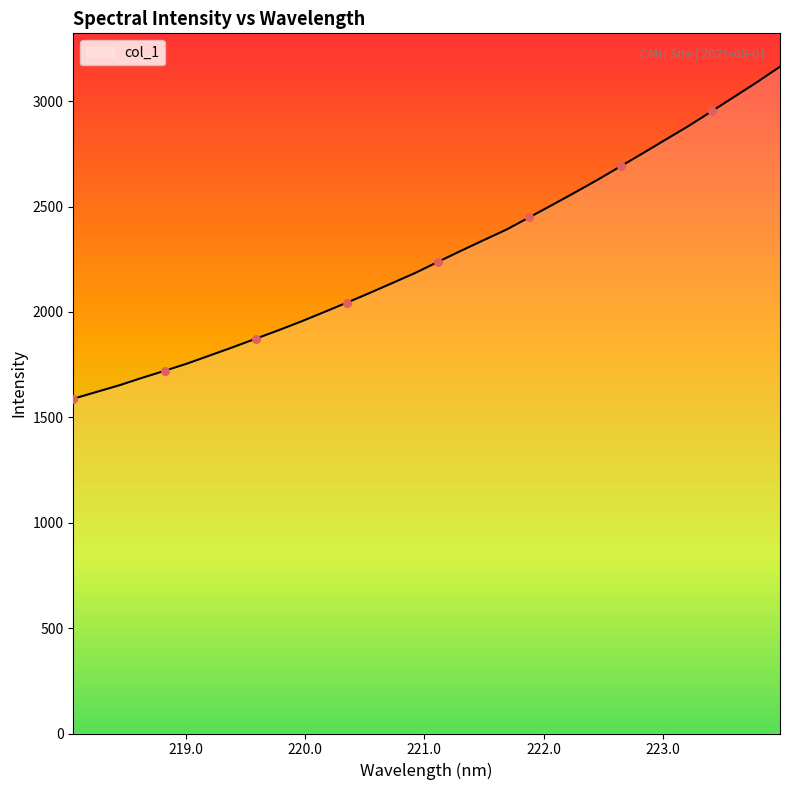

What is the maximum value shown in the chart?

3163.3